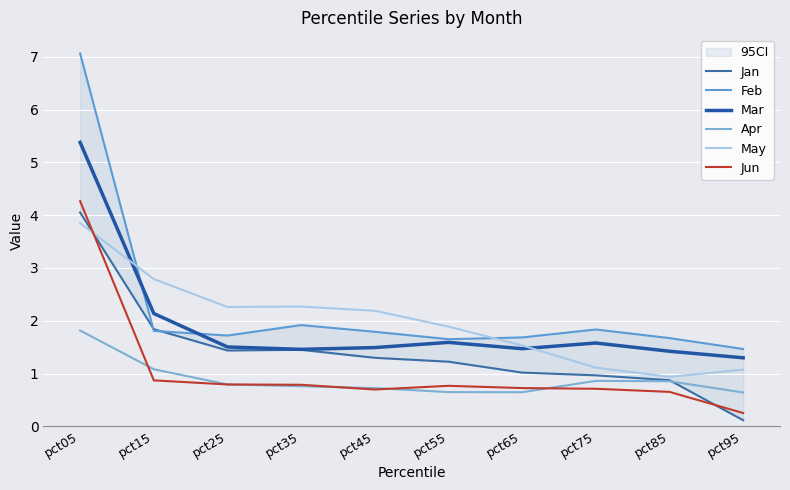

What is the difference between the maximum and second lowest values in the Feb series?

5.4